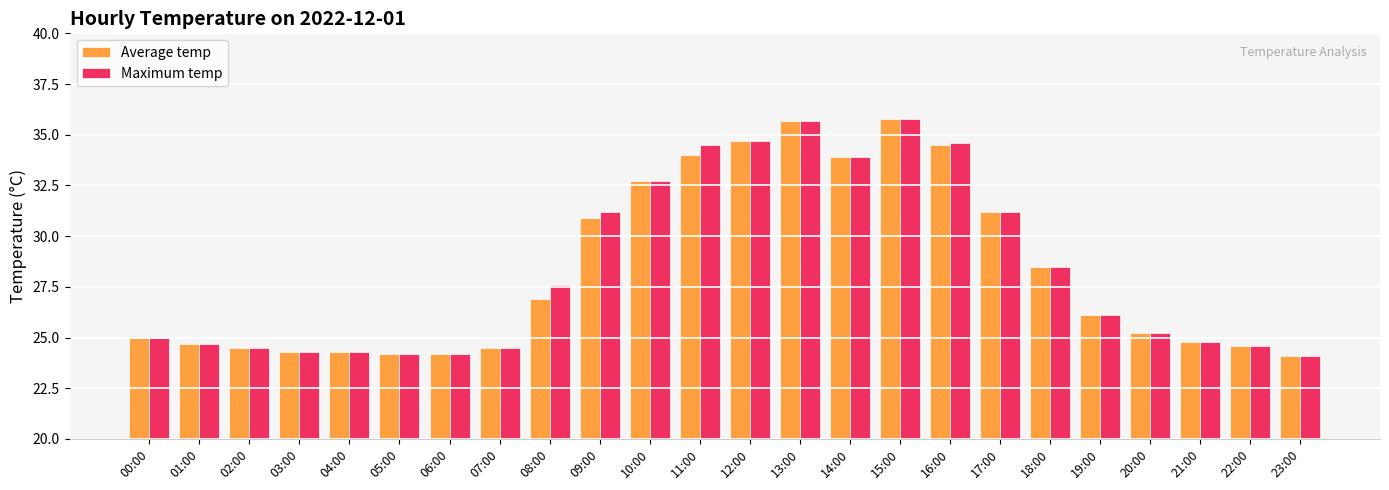

Between 03:00 and 08:00, which series saw the biggest shift?

Maximum temp